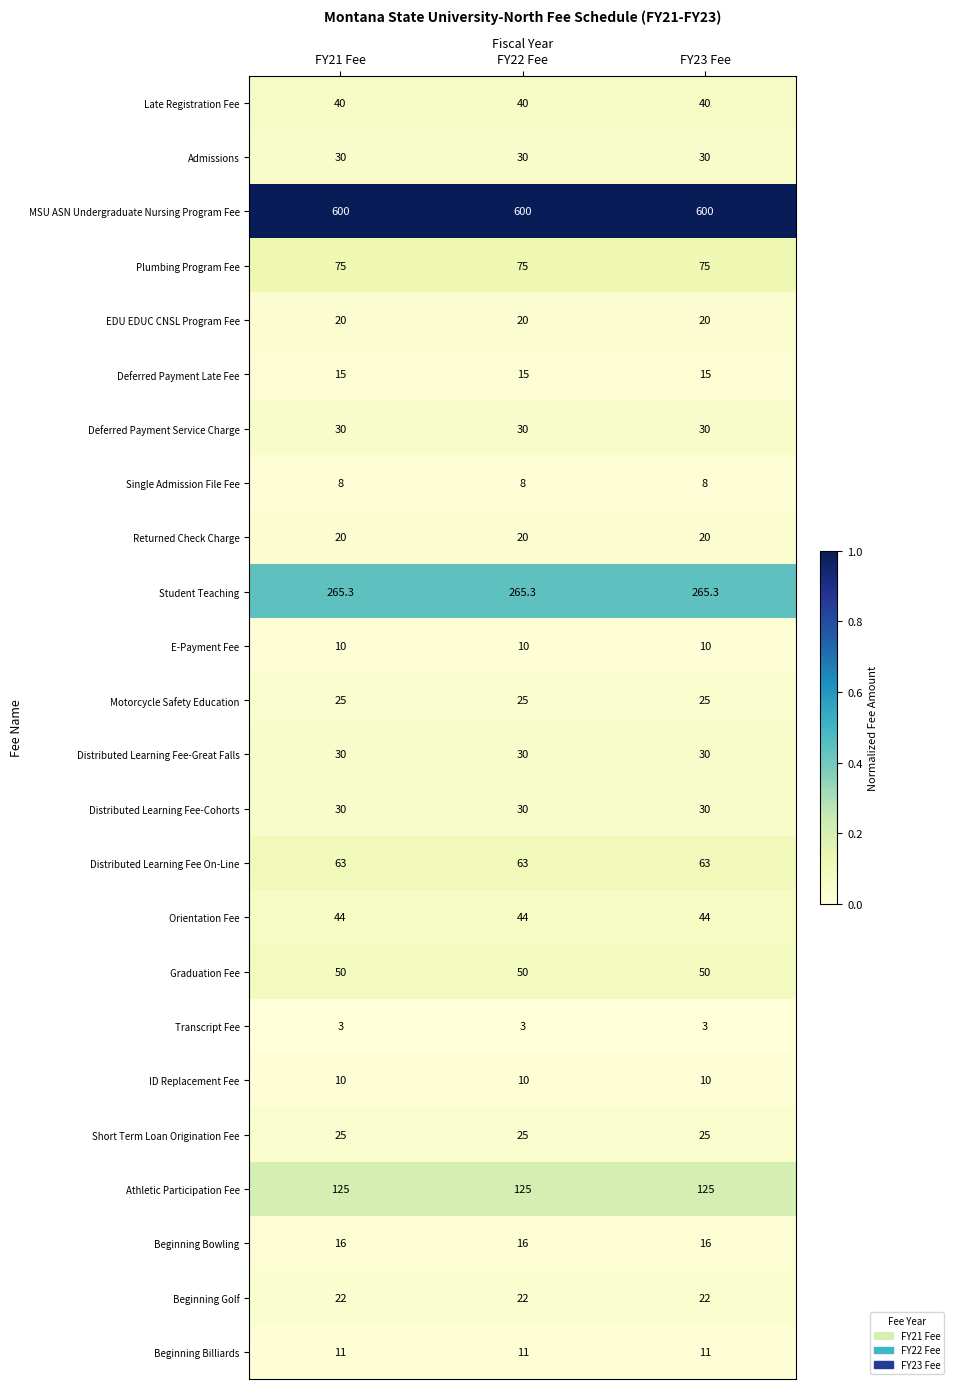

The value of Distributed Learning Fee-Great Falls at FY22 Fee is 39.3. True or false?

False